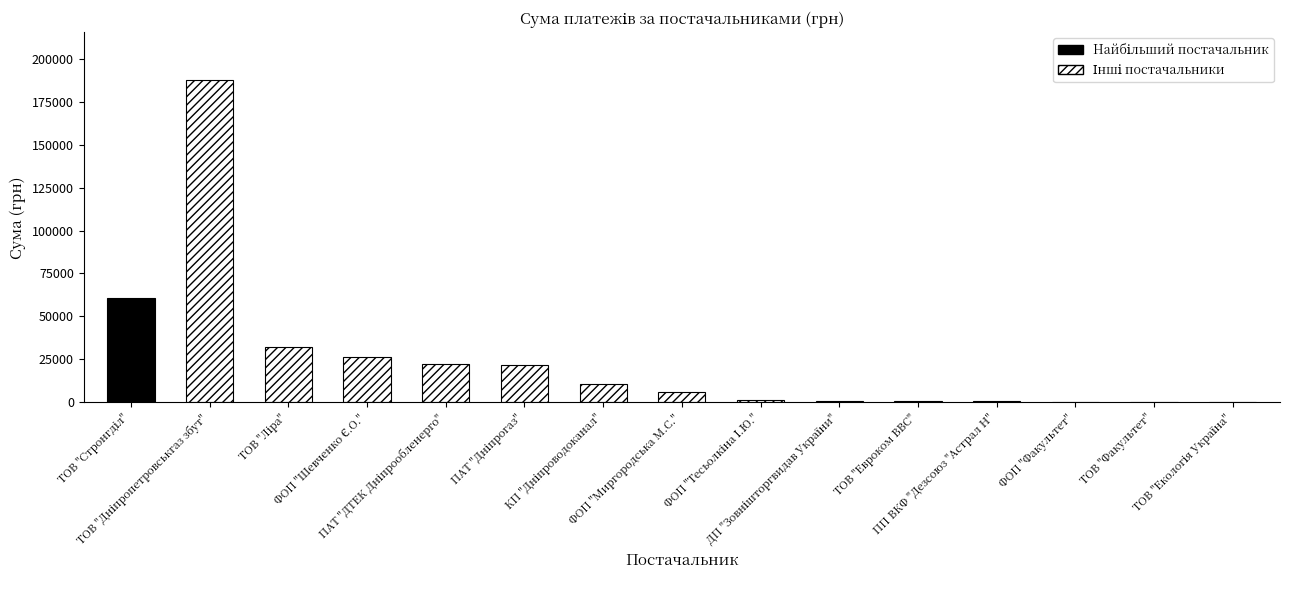

What is the sum of all values?

371448.3